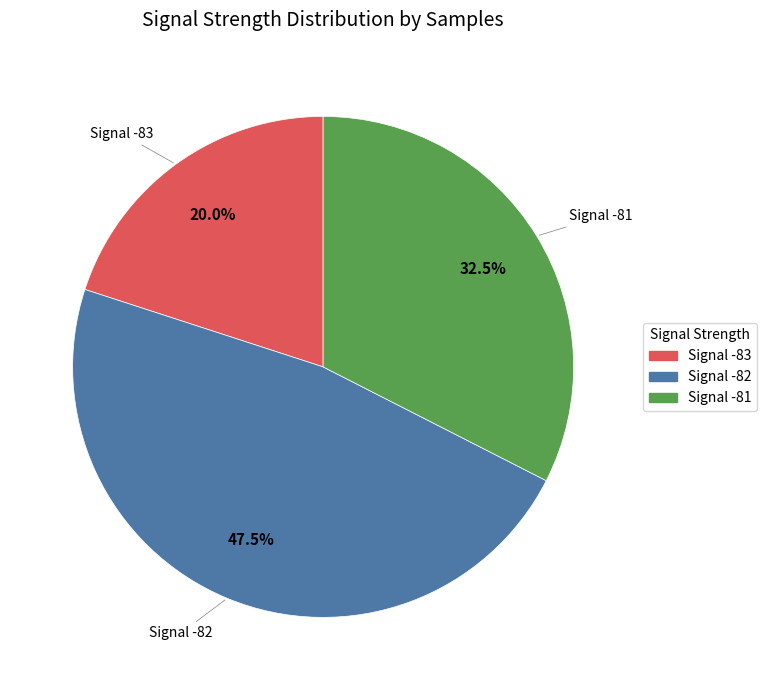

What is the total percentage of Signal -81 and Signal -83?

52.5%